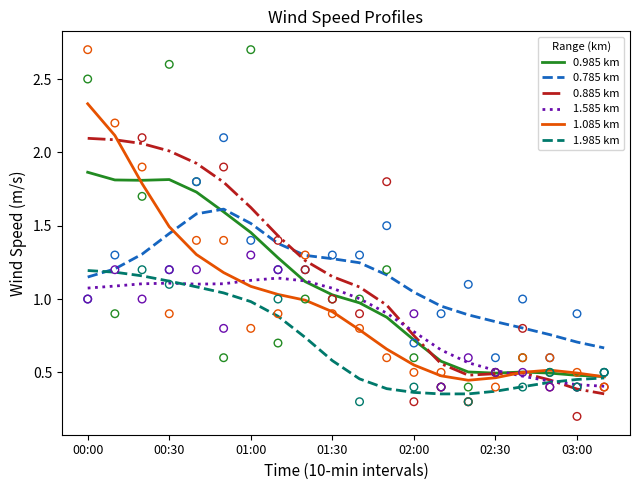

Which series has the widest spread of Y values?

1.085 km